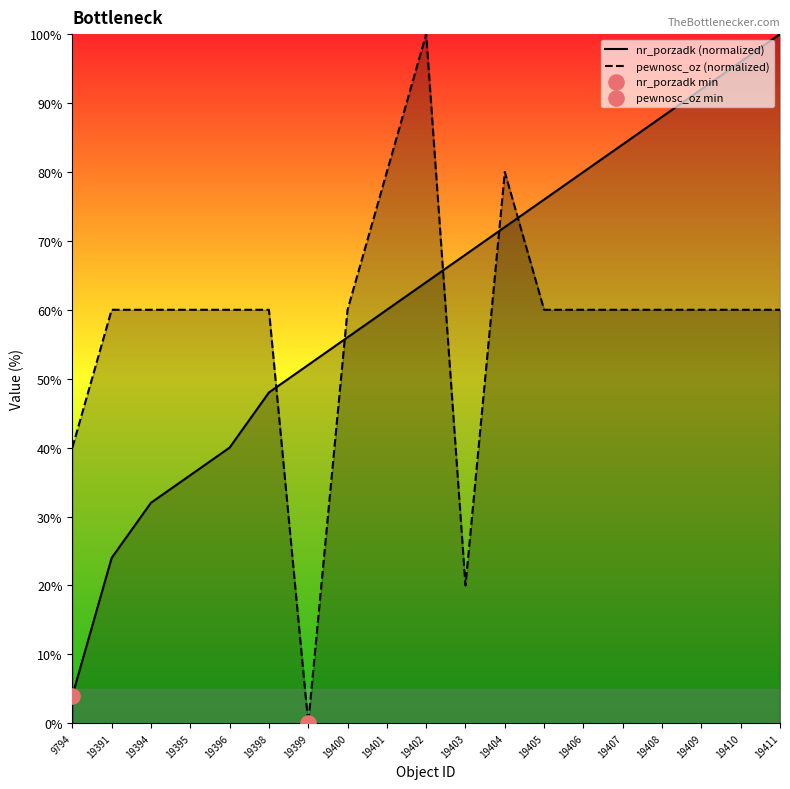

Which series has the largest Y range (max minus min)?

pewnosc_oz (normalized)